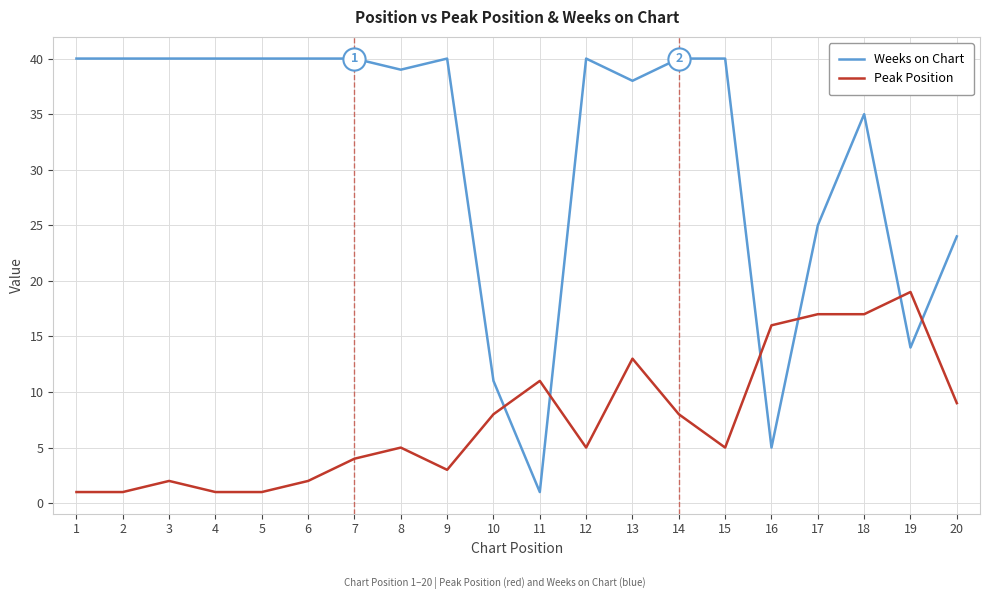

Which series has the largest range (max minus min)?

Weeks on Chart